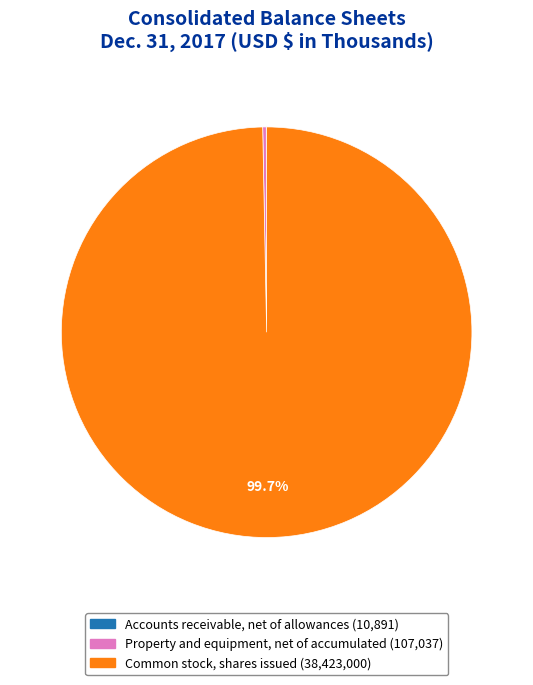

Does Common stock, shares issued account for over 50% of the chart?

Yes